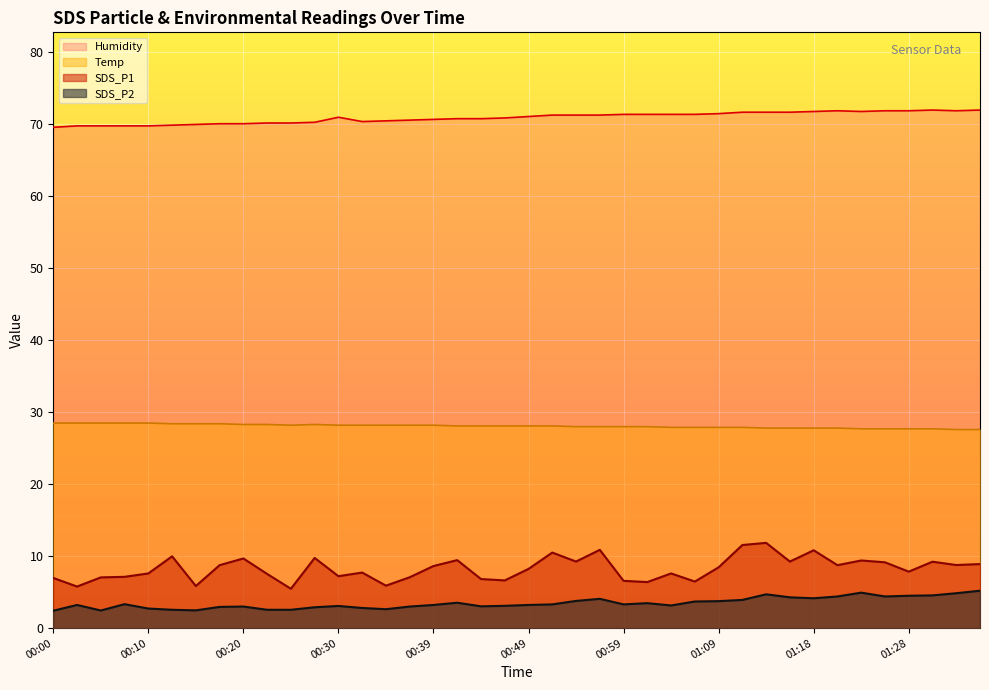

Between 00:30 and 00:20, which is larger?

00:20